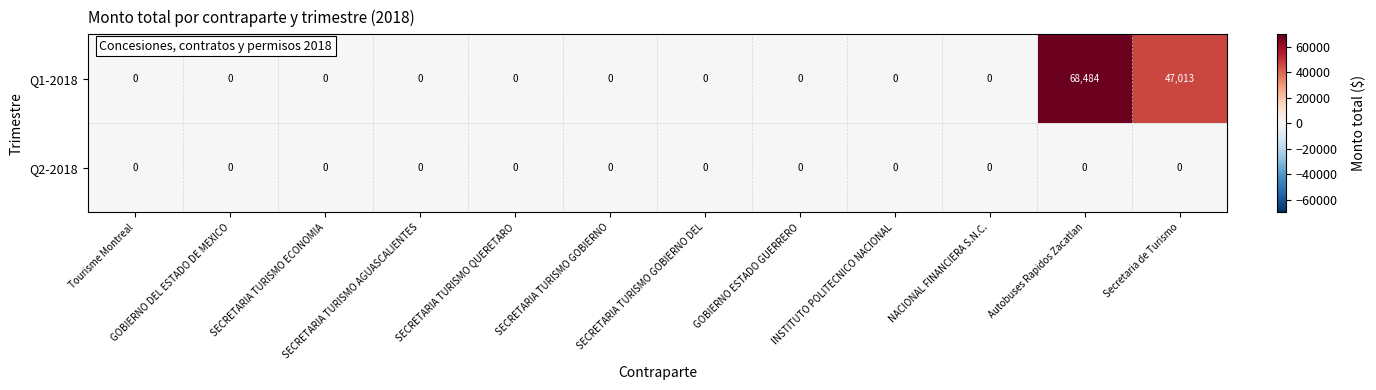

List the series in order of their overall mean, lowest first.

Q2-2018, Q1-2018